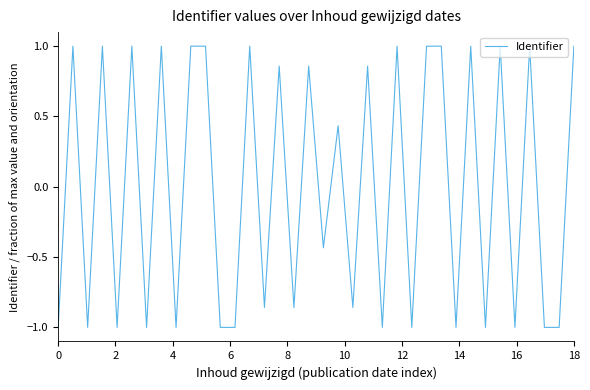

What is the minimum value shown in the chart?

-1.0